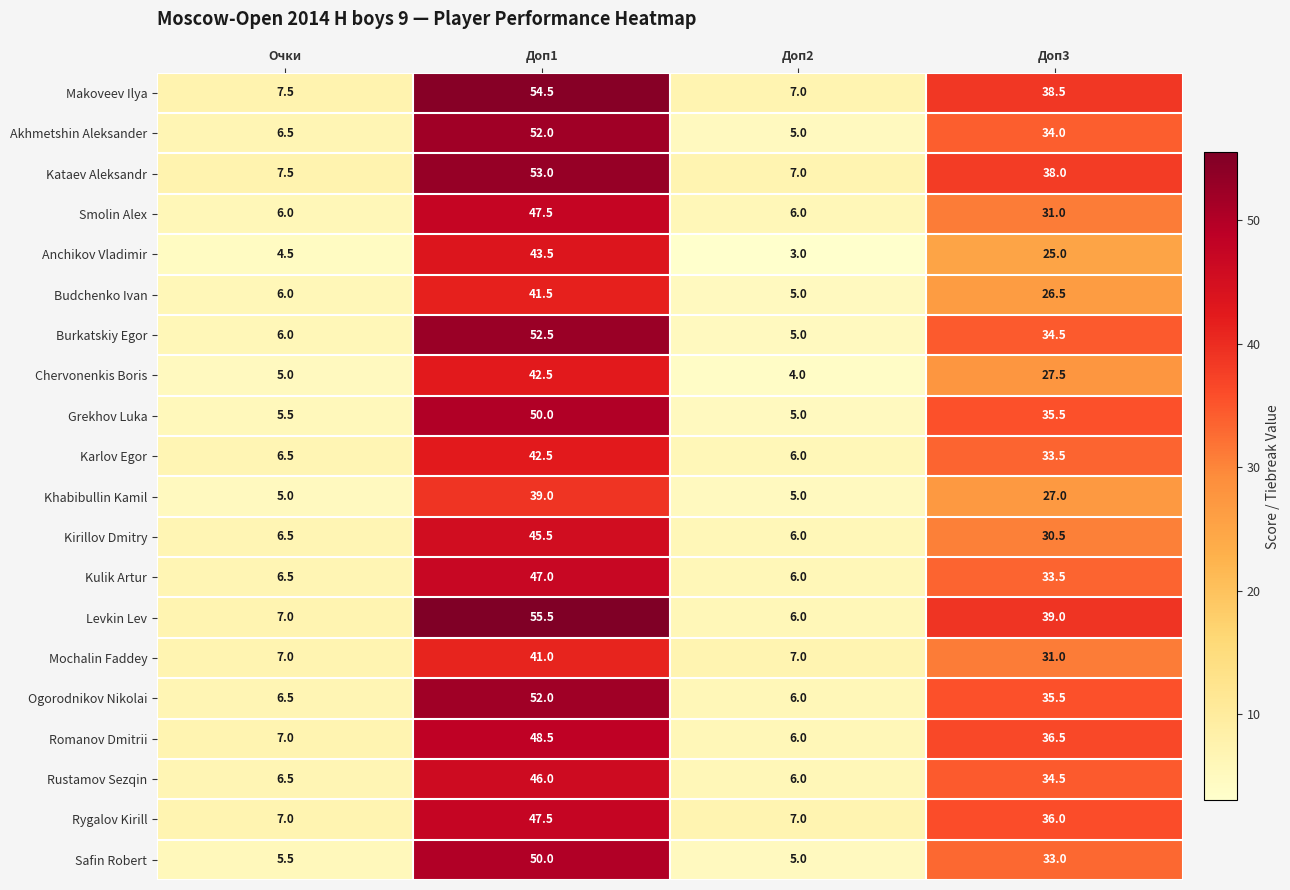

What is the difference between the Romanov Dmitrii values at Доп1 and Очки?

41.5